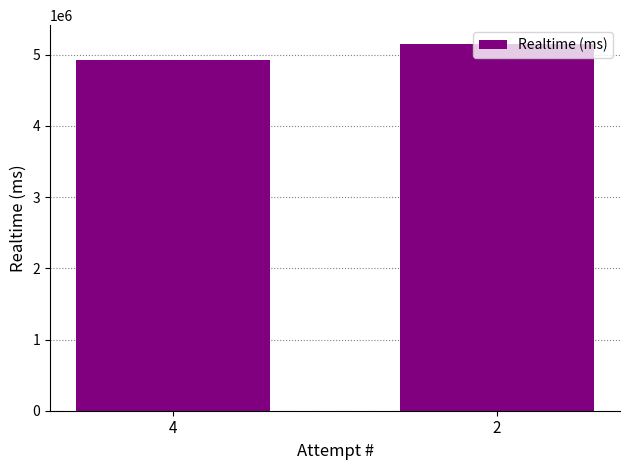

Reading left to right, extract all data points from this chart.

4920619	5158527